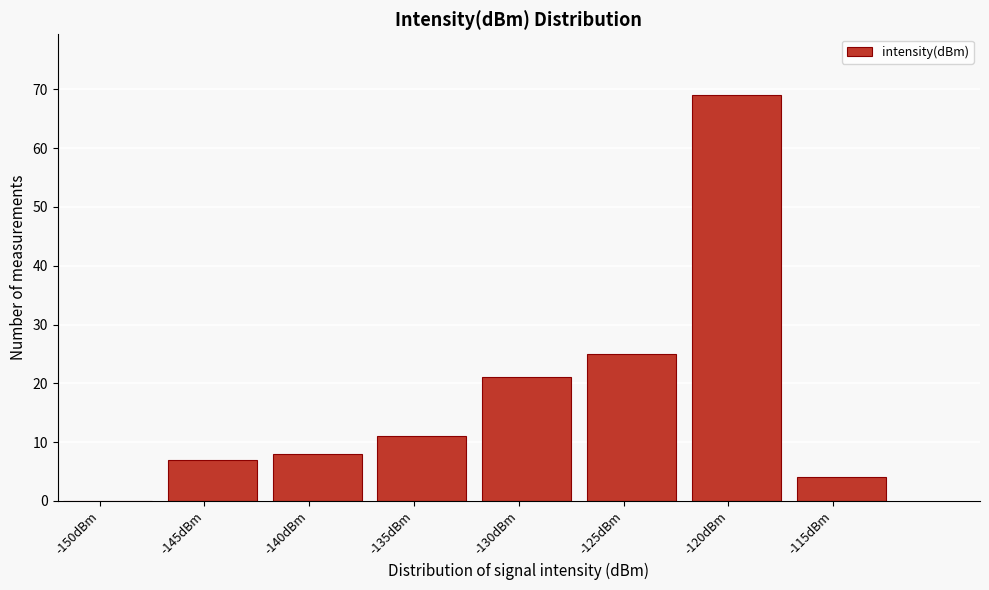

Reading right to left, list all the values displayed in this chart.

-115dBm=4	-120dBm=69	-125dBm=25	-130dBm=21	-135dBm=11	-140dBm=8	-145dBm=7	-150dBm=0